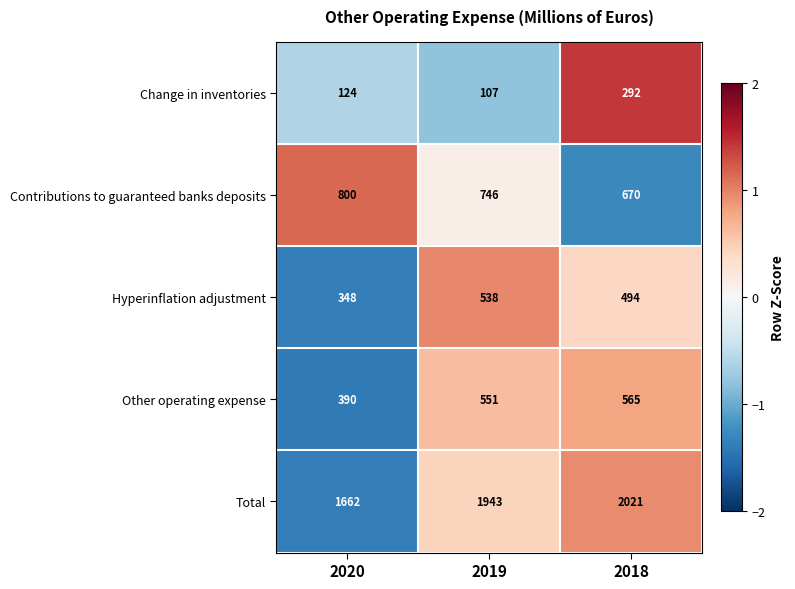

Reading right to left, transcribe all the data shown in this chart.

Change in inventories: 292	107	124
Contributions to guaranteed banks deposits: 670	746	800
Hyperinflation adjustment: 494	538	348
Other operating expense: 565	551	390
Total: 2021	1943	1662